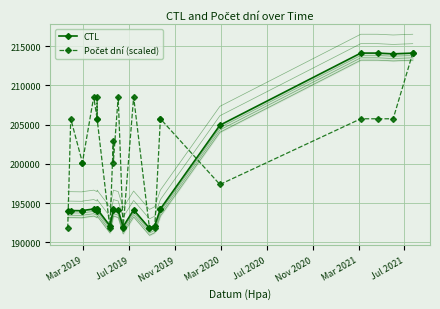

How many intersections are there between Počet dní (scaled) and CTL?

8